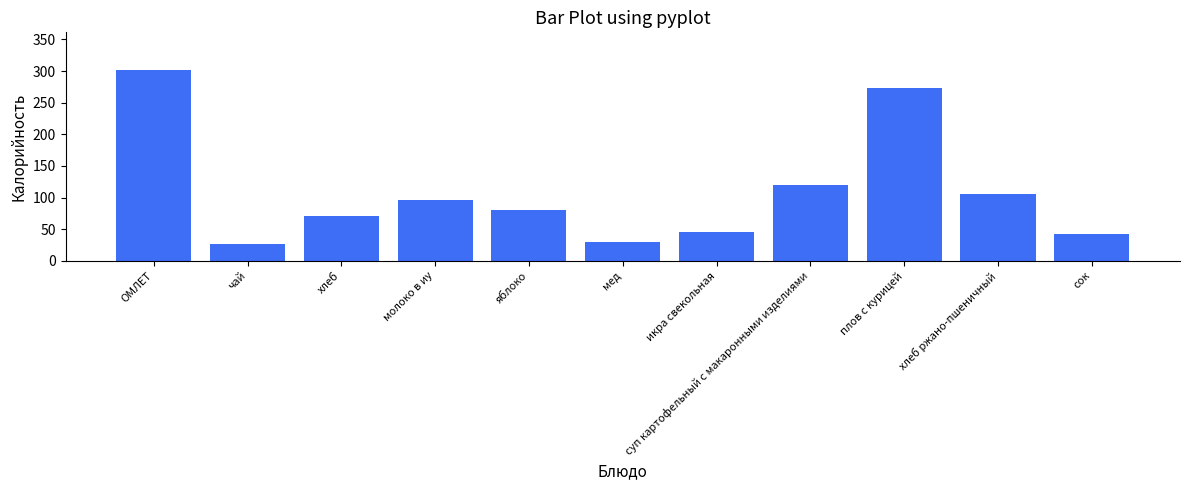

Reading right to left, list all the values displayed in this chart.

42.0	105.6	273.0	119.6	46.0	29.5	79.6	96.4	70.3	27.0	301.0